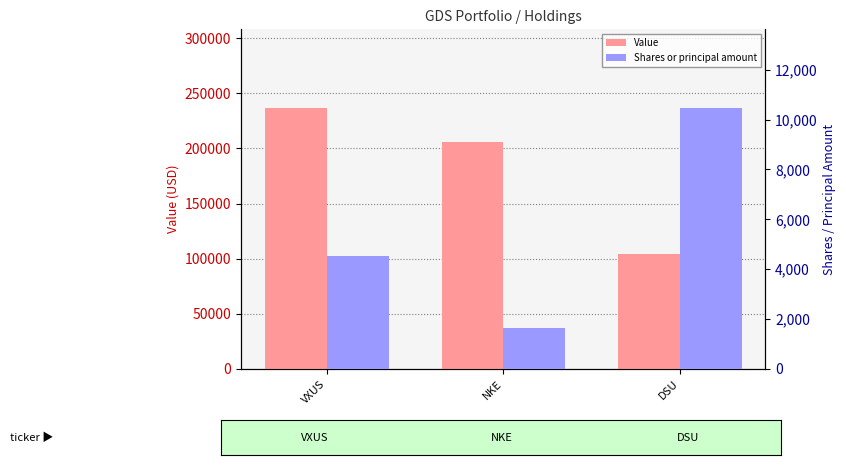

Which series has the widest spread of values?

Value